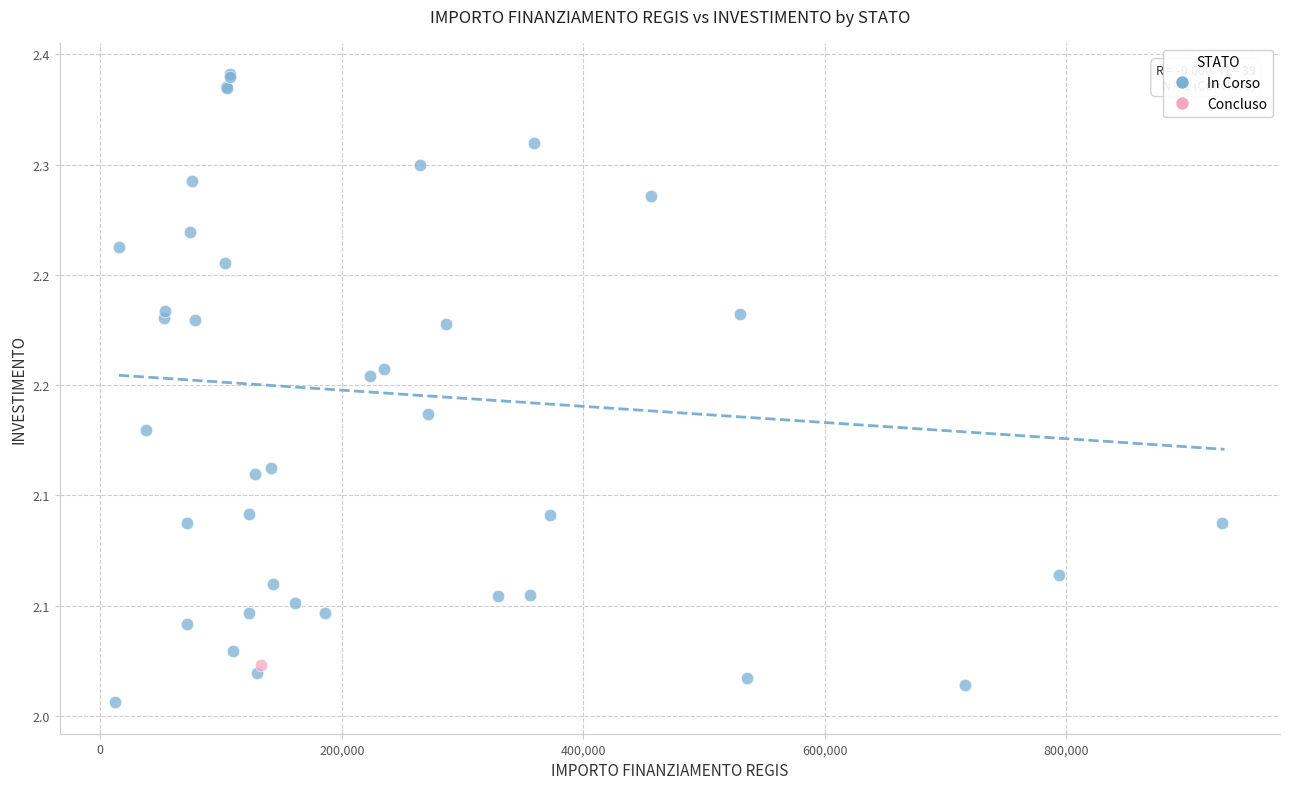

What are all the series names shown in the legend?

In Corso, Concluso